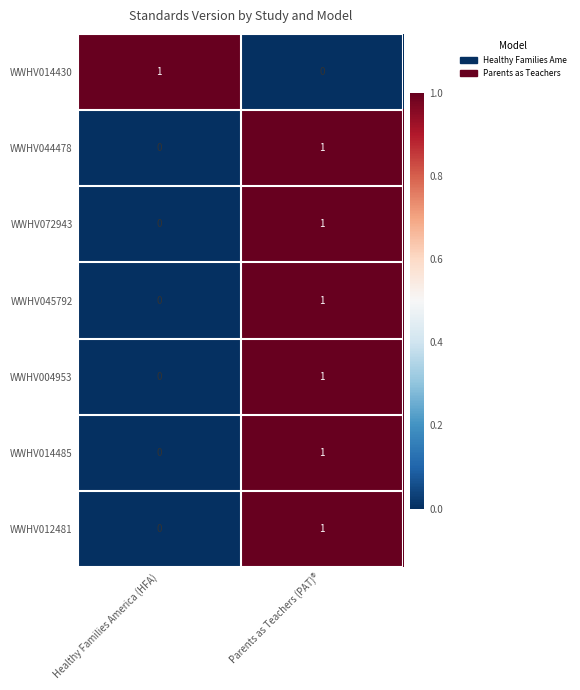

Reading left to right, list all the values displayed in this chart.

WWHV014430: Healthy Families America (HFA)=1	Parents as Teachers (PAT)®=0
WWHV044478: Healthy Families America (HFA)=0	Parents as Teachers (PAT)®=1
WWHV072943: Healthy Families America (HFA)=0	Parents as Teachers (PAT)®=1
WWHV045792: Healthy Families America (HFA)=0	Parents as Teachers (PAT)®=1
WWHV004953: Healthy Families America (HFA)=0	Parents as Teachers (PAT)®=1
WWHV014485: Healthy Families America (HFA)=0	Parents as Teachers (PAT)®=1
WWHV012481: Healthy Families America (HFA)=0	Parents as Teachers (PAT)®=1